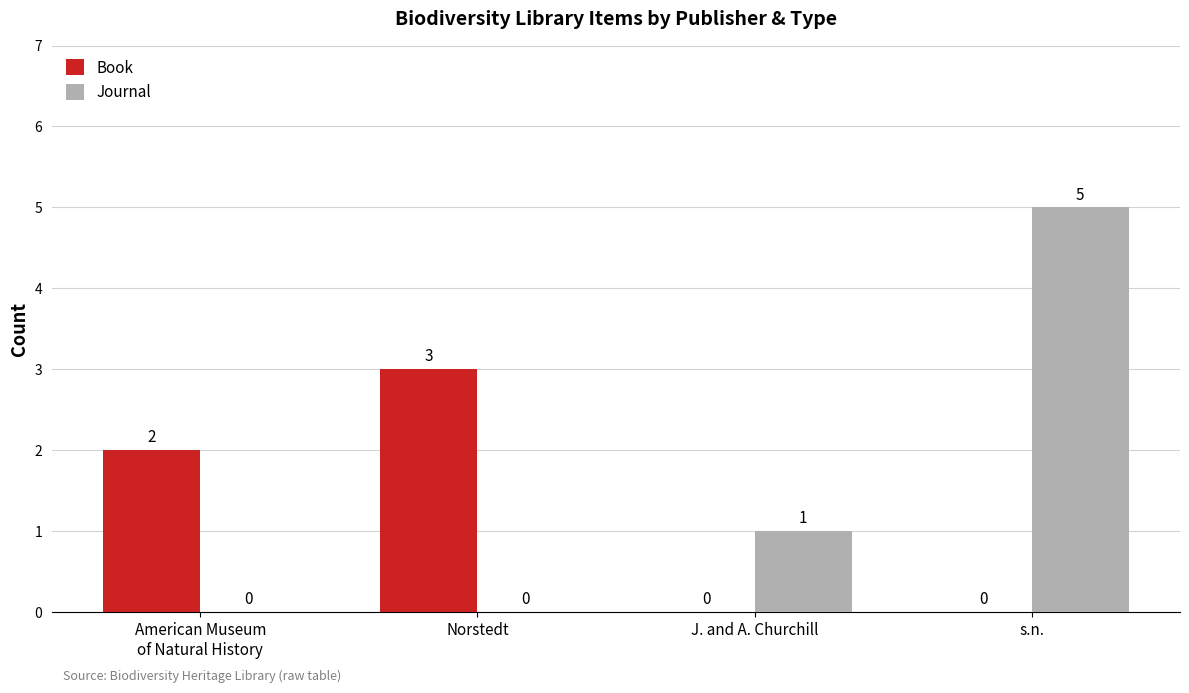

Is it true that Book equals 4 at Norstedt?

False